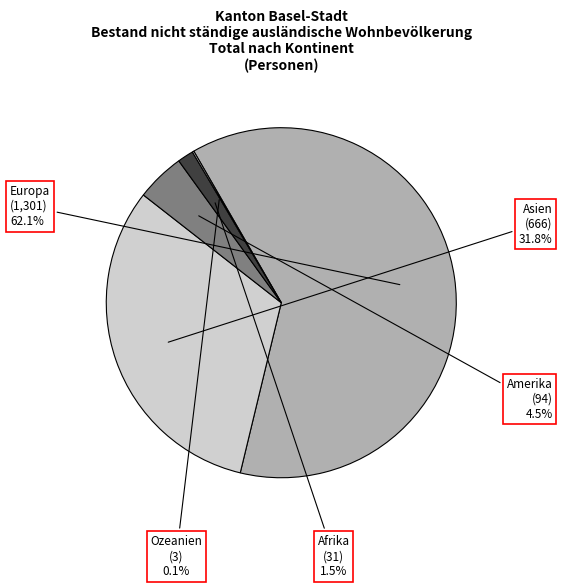

Which category accounts for the majority?

Europa